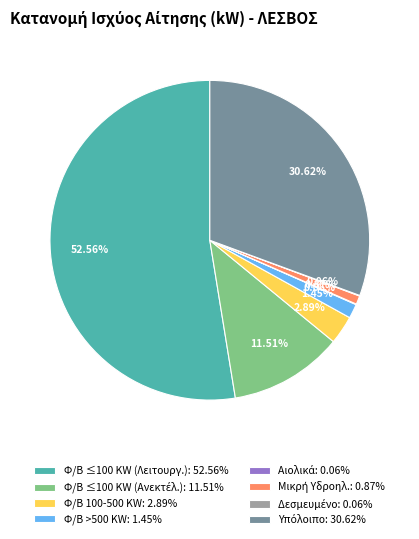

Does Φ/Β ≤100 KW (Λειτουργ.): 52.56% represent more than half of the total?

Yes